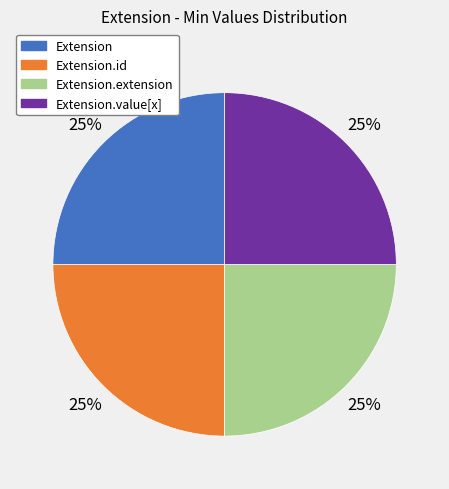

To the nearest percent, what is the average slice percentage?

25%